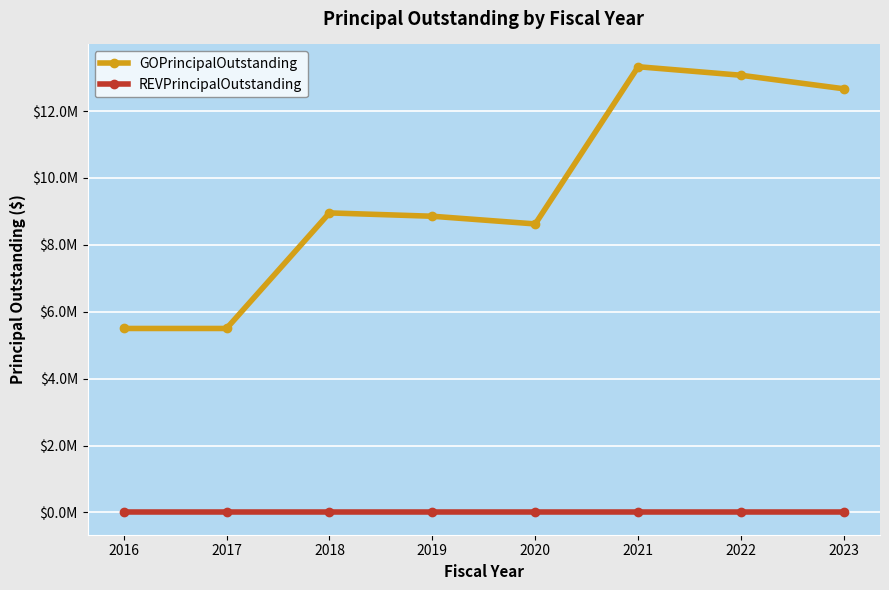

Does the chart display data point markers on the line(s)?

Yes